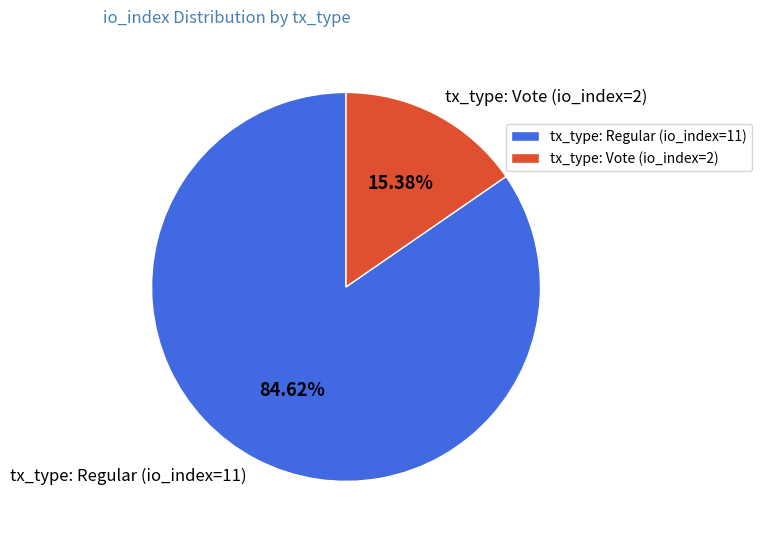

What percentage is the tx_type: Vote (io_index=2) slice, to the nearest percent?

15%